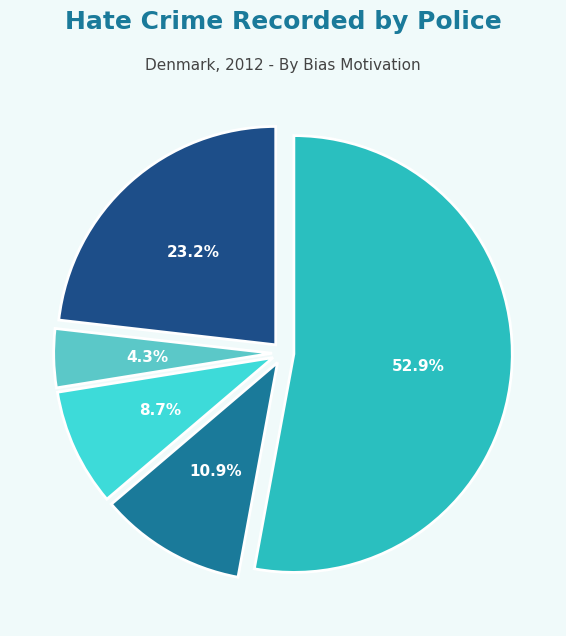

How many slices are in this pie chart?

5